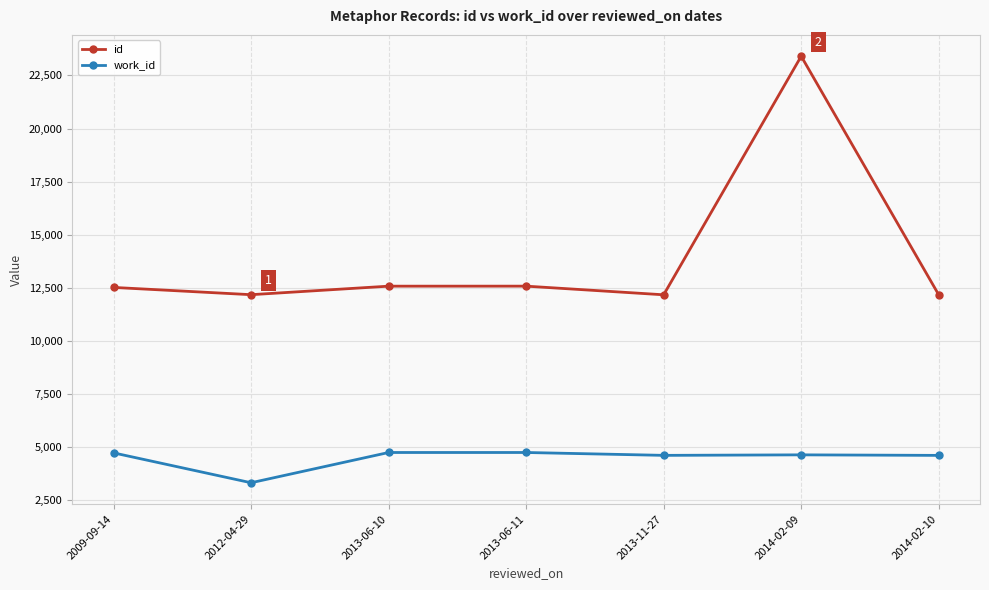

Rank the series at 2009-09-14 from highest to lowest value.

id, work_id